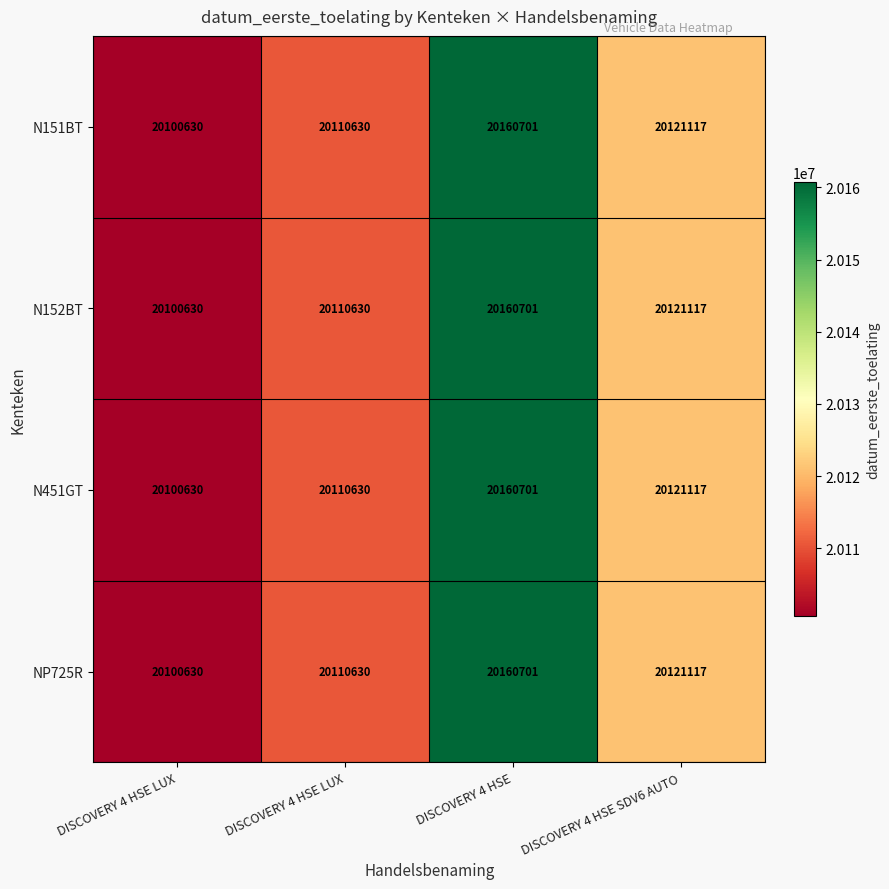

How many data points in N151BT are less than 20121117?

2